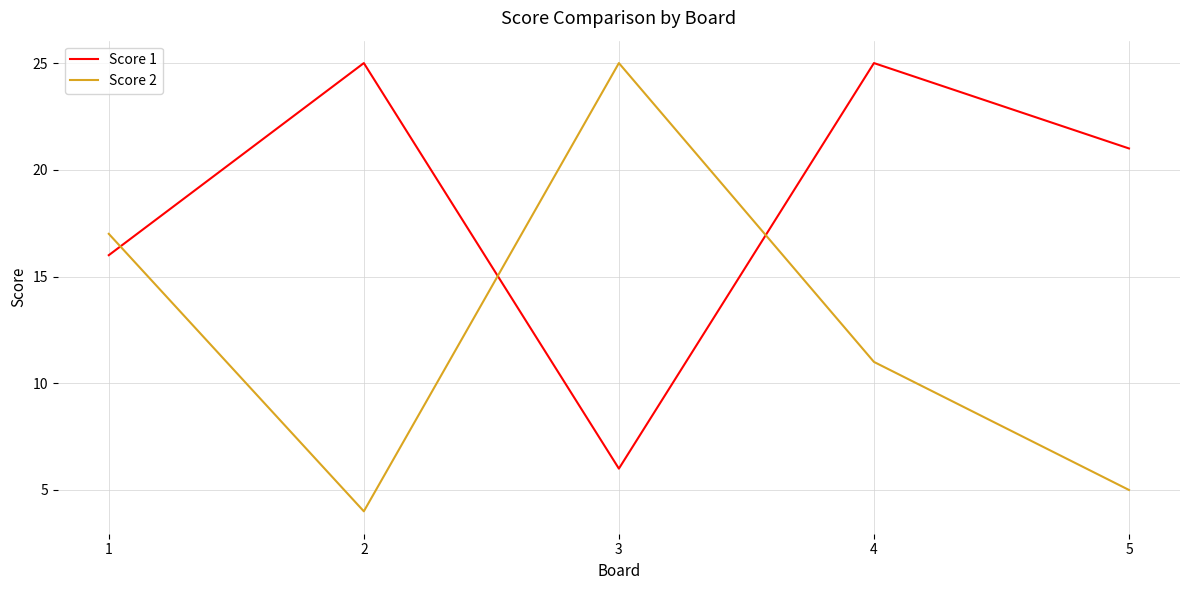

What is the difference between the maximum and second lowest values in the Score 2 series?

20